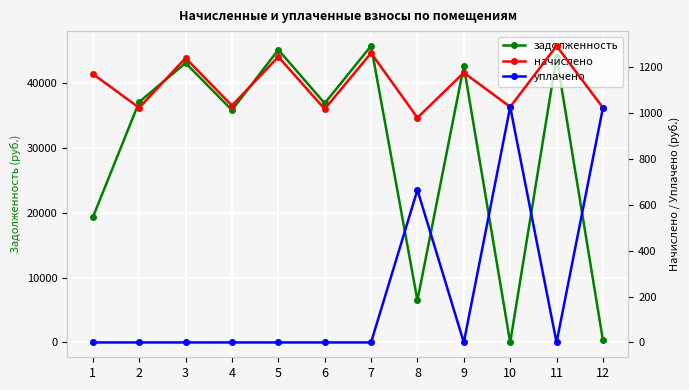

Reading left to right, what are all the values shown in this chart?

задолженность: 19296.2	37116.6	43135.3	35867.0	45174.8	36918.7	45768.8	6486.6	42664.6	0.0	44046.9	341.1
начислено: 1170.9	1023.4	1240.1	1032.5	1245.6	1017.9	1262.0	979.7	1176.4	1027.0	1292.9	1023.4
уплачено: 0.0	0.0	0.0	0.0	0.0	0.0	0.0	665.1	0.0	1027.0	0.0	1023.4